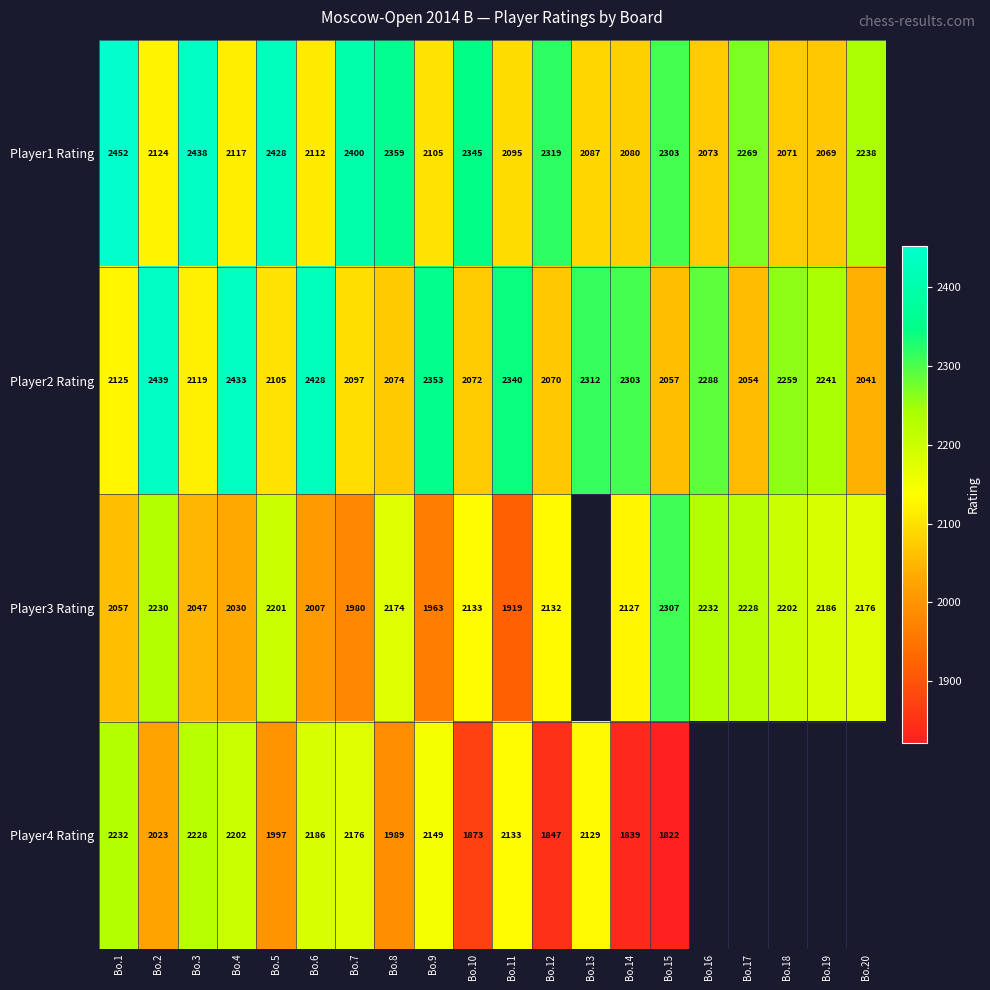

What is the approximate value of Player2 Rating at Bo.10, to the nearest 50?

2050